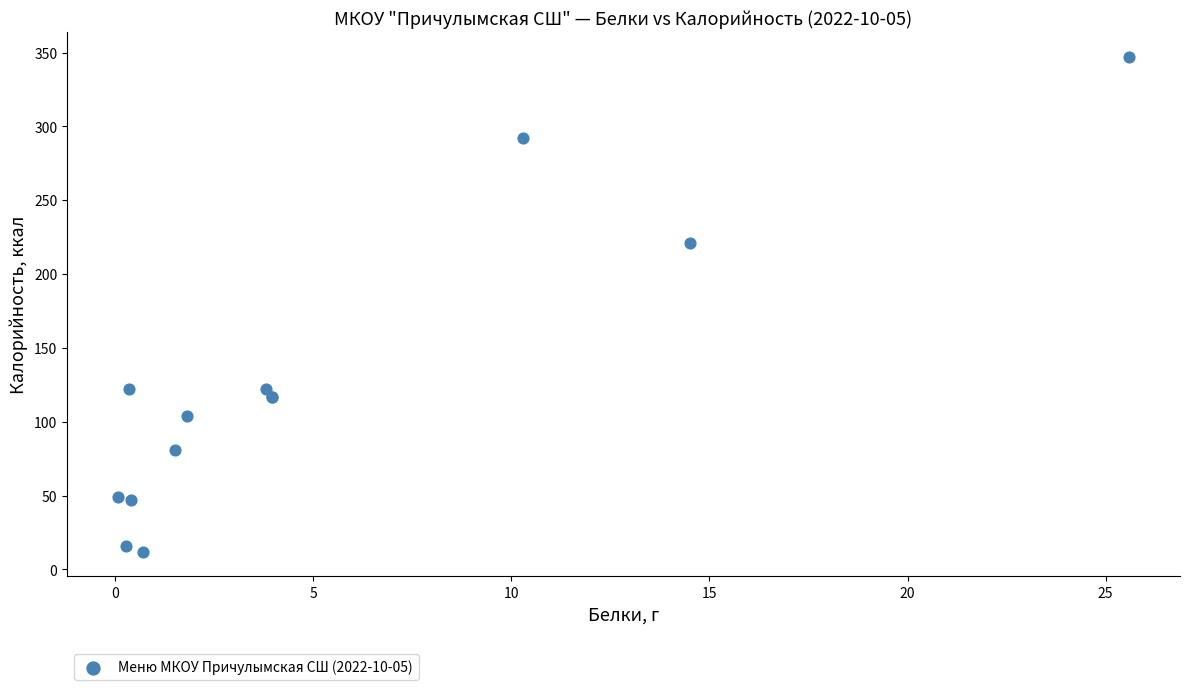

What Y value in the scatter plot is closest to 179?

221.0